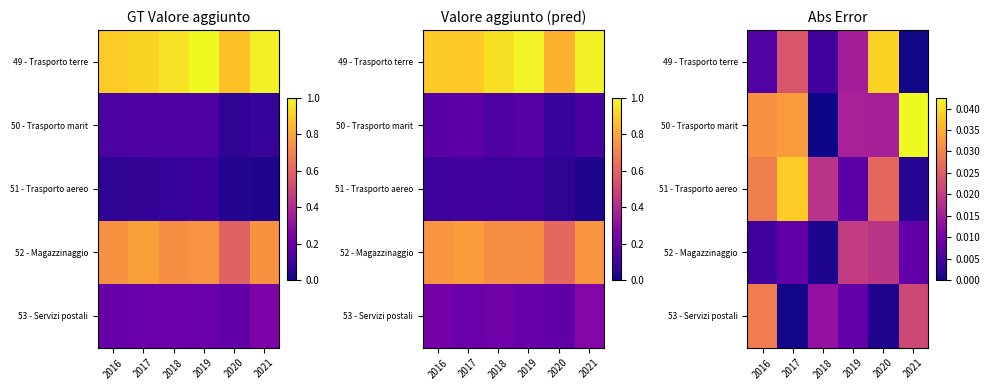

Between 2018 and 2019, which series saw the biggest shift?

52 - Magazzinaggio